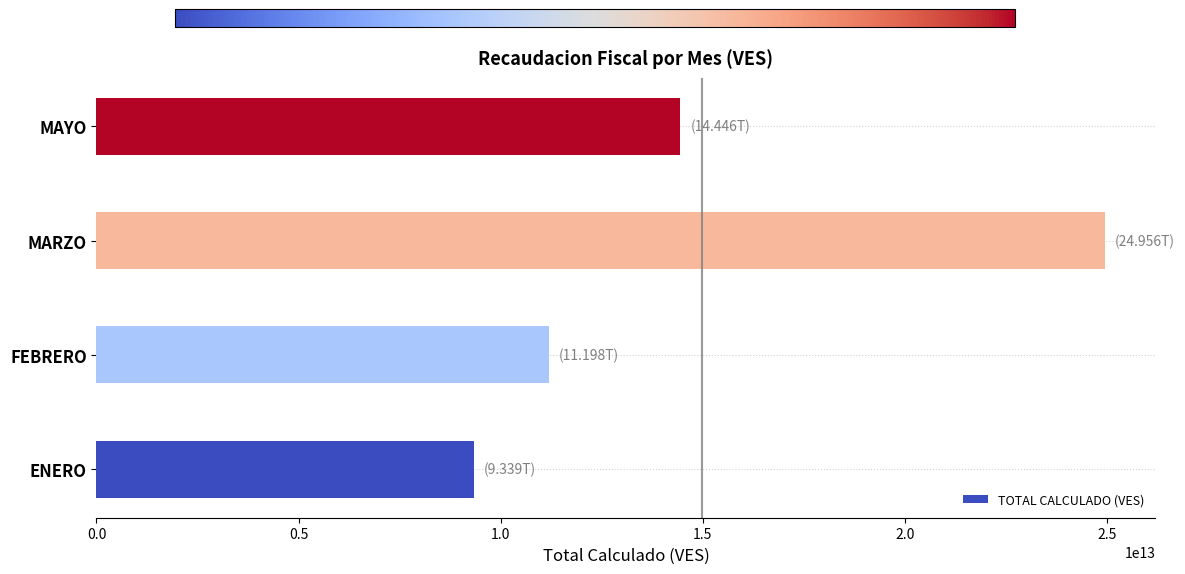

List the labels in order of value, largest first.

MARZO, MAYO, FEBRERO, ENERO